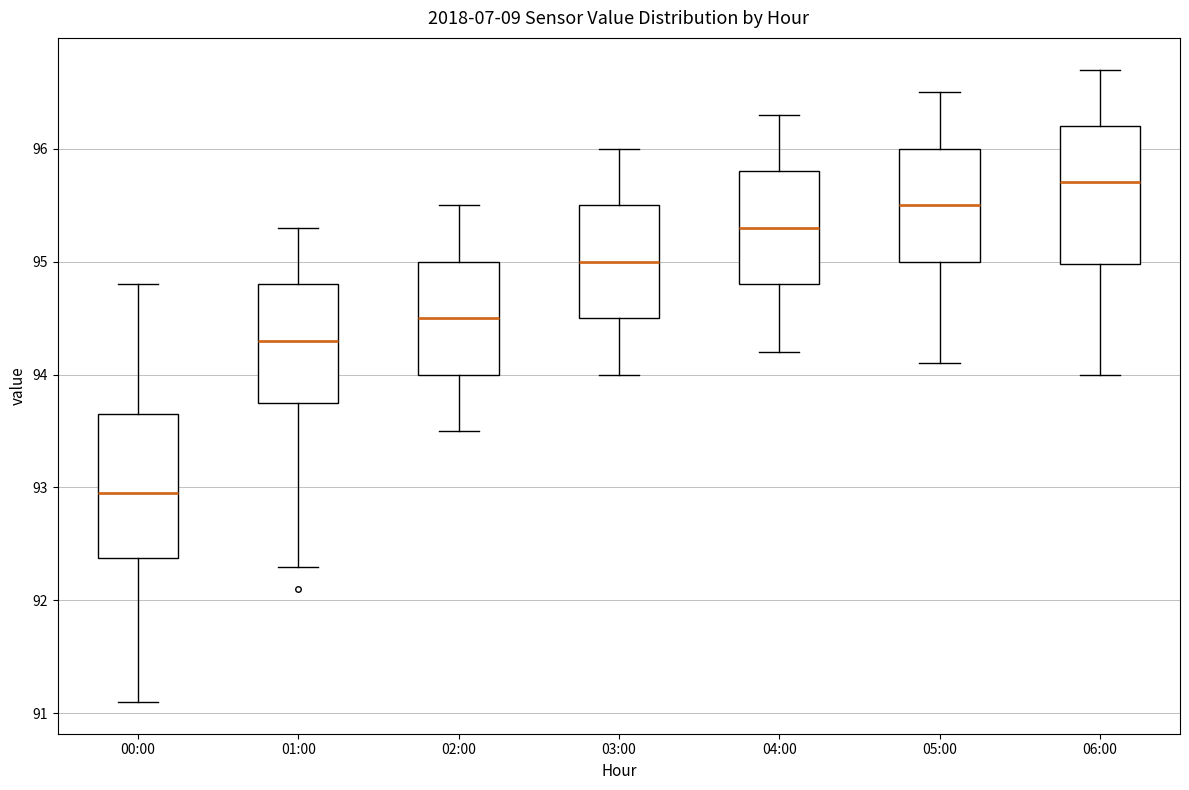

Where does the median line of the box for 01:00 sit on the y-axis? The values are not printed on the chart, so give them approximately, as read against the axis.

94.3